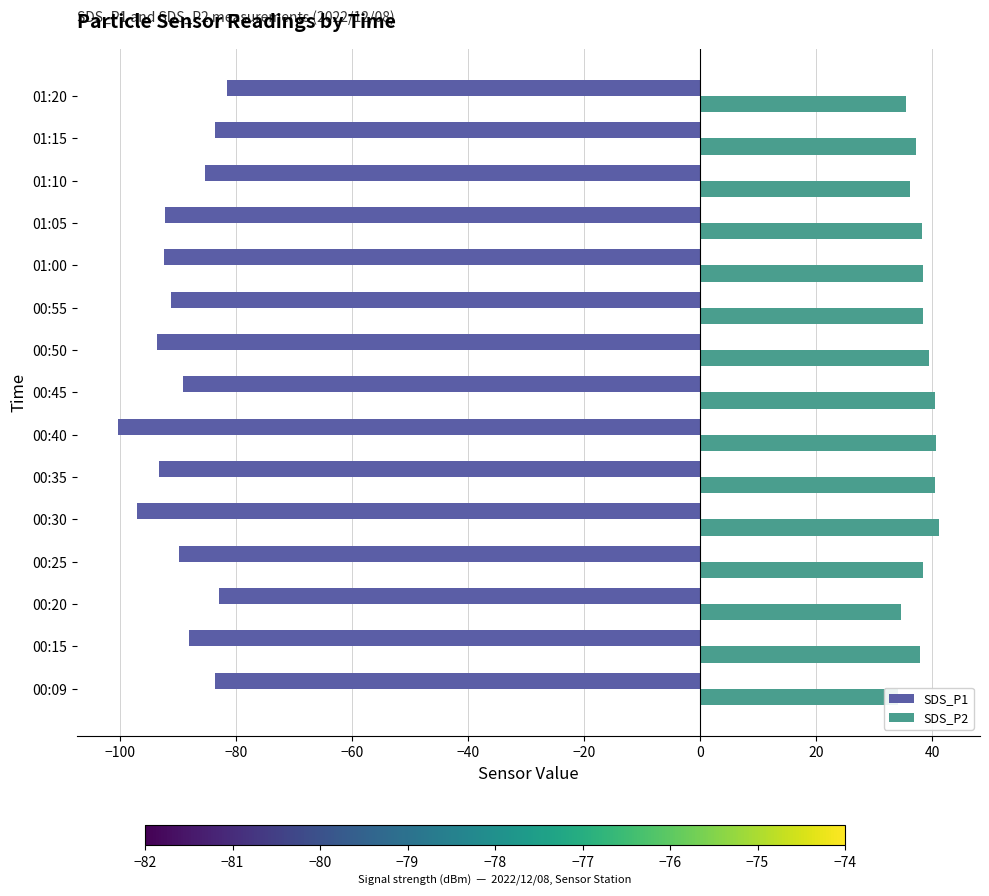

What are all the series names shown in the legend?

SDS_P1, SDS_P2